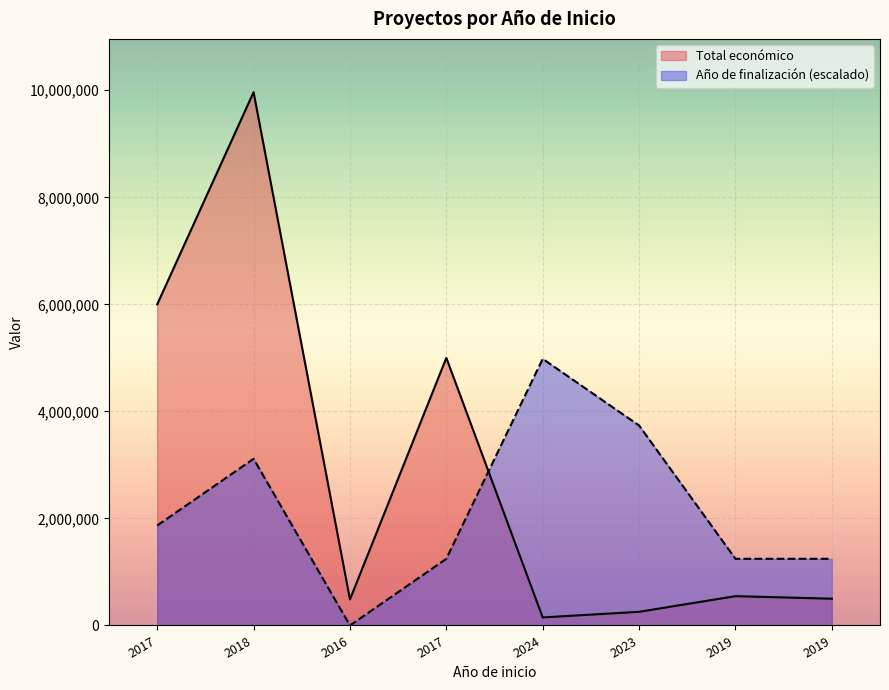

At which category does Año de finalización reach its first local valley?

2016